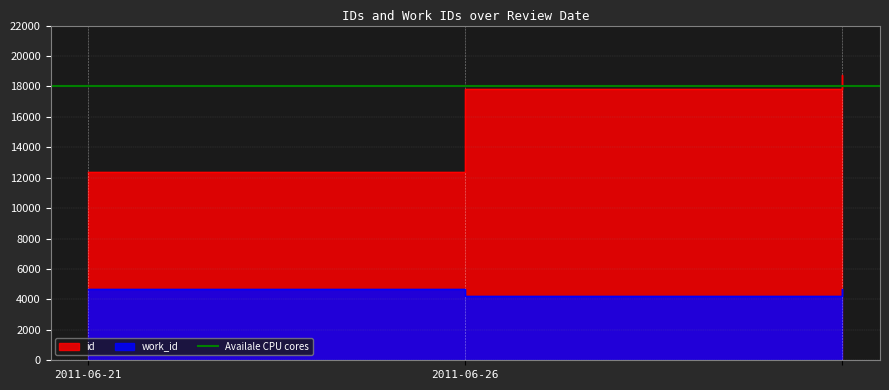

Read the id value at 2011-06-26.

17819